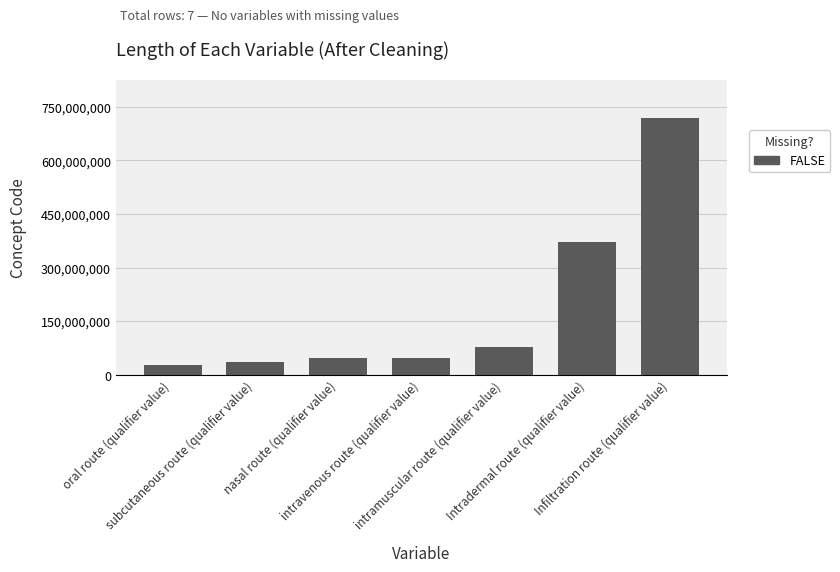

What is the ratio of the value at oral route (qualifier value) to the value at nasal route (qualifier value)?

0.6